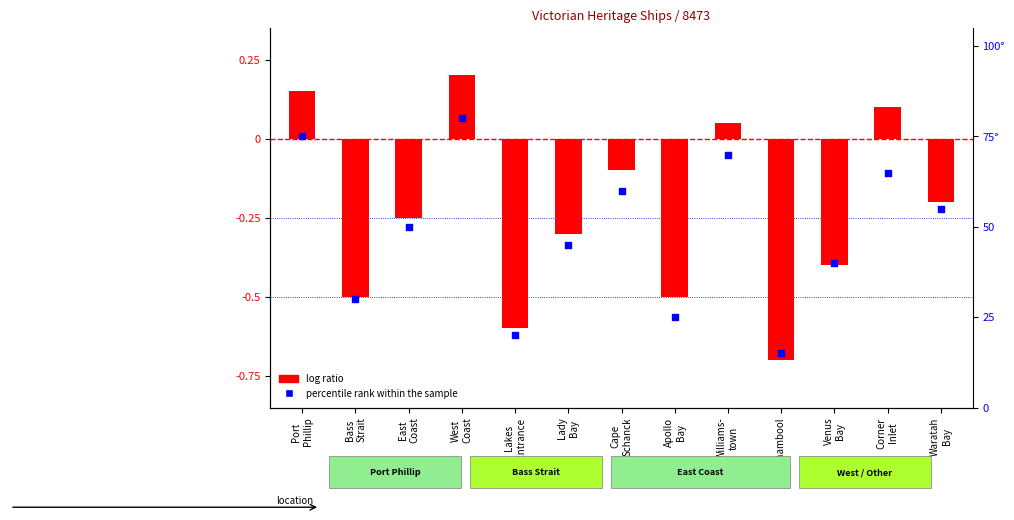

Which series has the largest total across all categories?

percentile rank within the sample